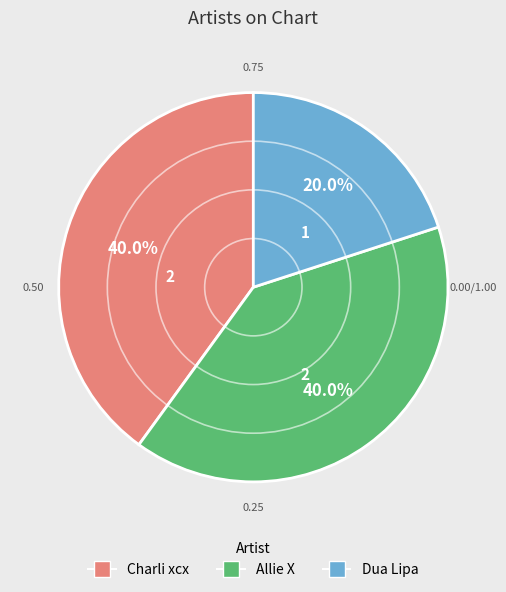

True or false: Dua Lipa accounts for 20% of the total.

True